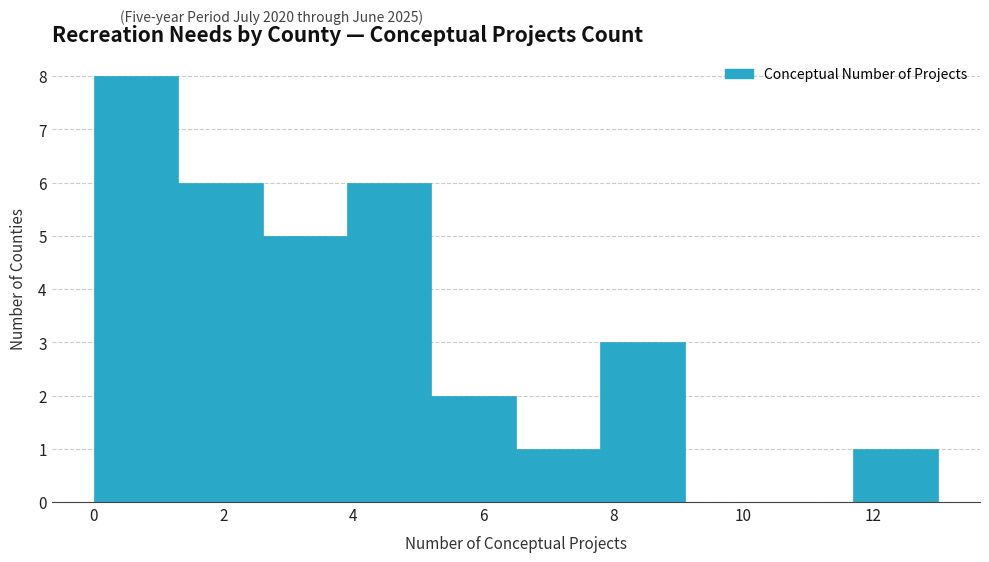

What is the height of the bar covering 11.7 to 13.0 on the x-axis? Neither the bar edges nor the heights are printed on the chart, so give them approximately, as read against the axes.

1